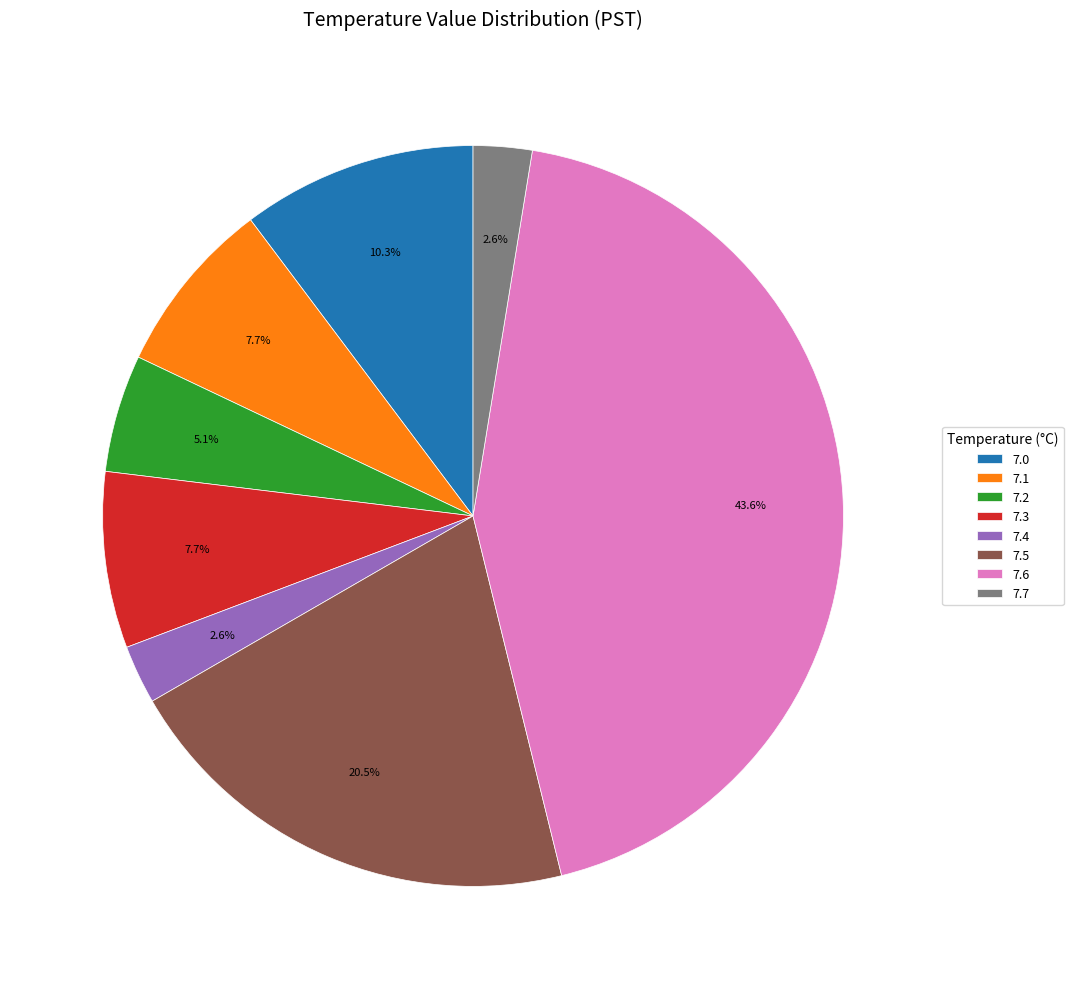

Count the number of slices in the pie.

8